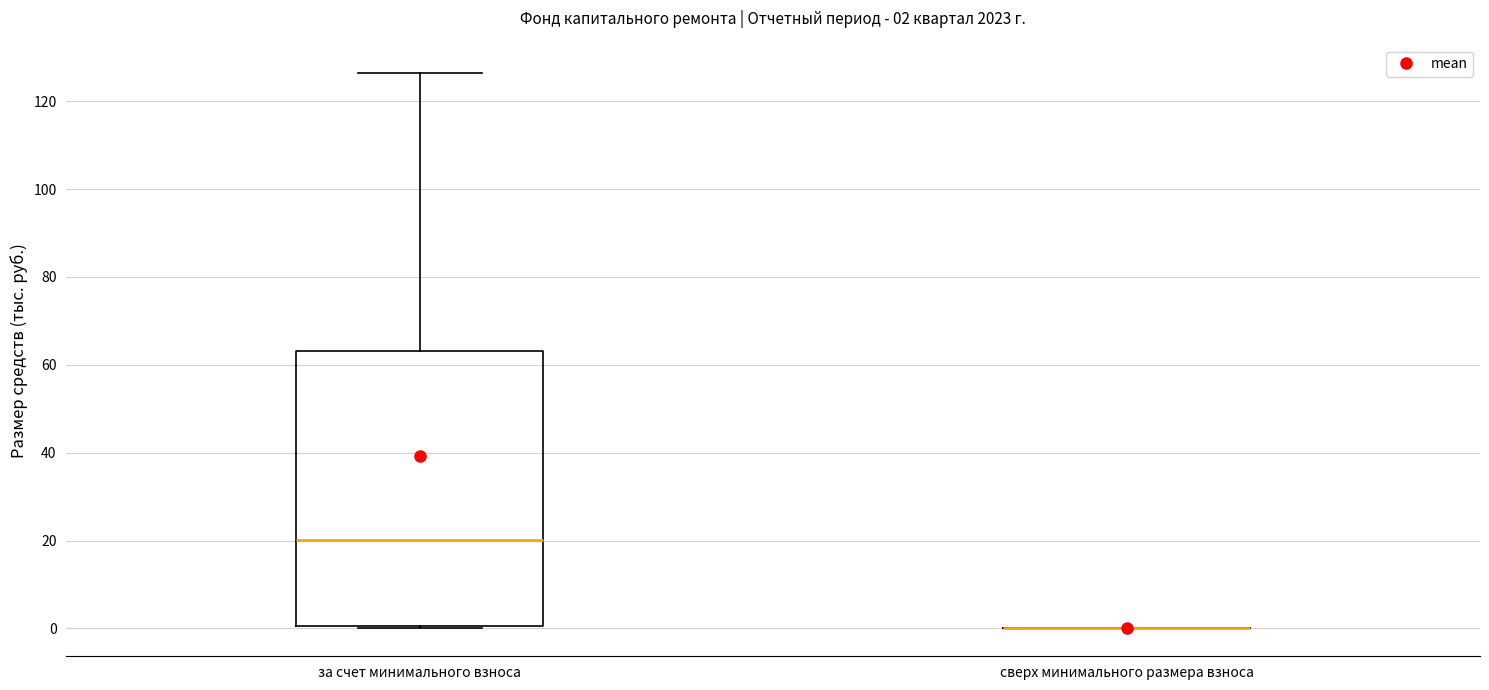

Comparing the boxes themselves (not the whiskers), which one is the tallest?

за счет минимального взноса